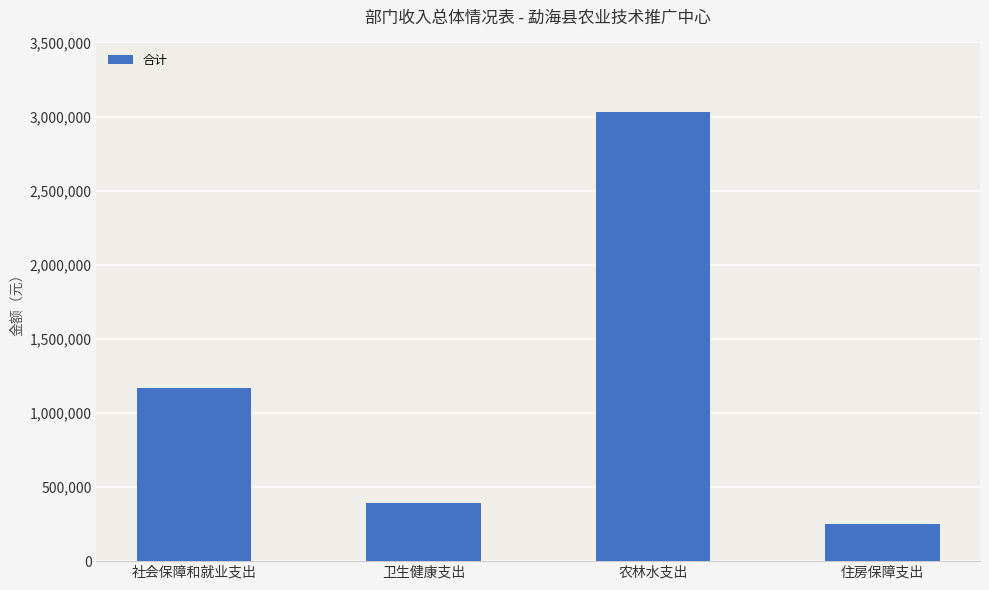

At which category does the chart reach its minimum across all series?

住房保障支出